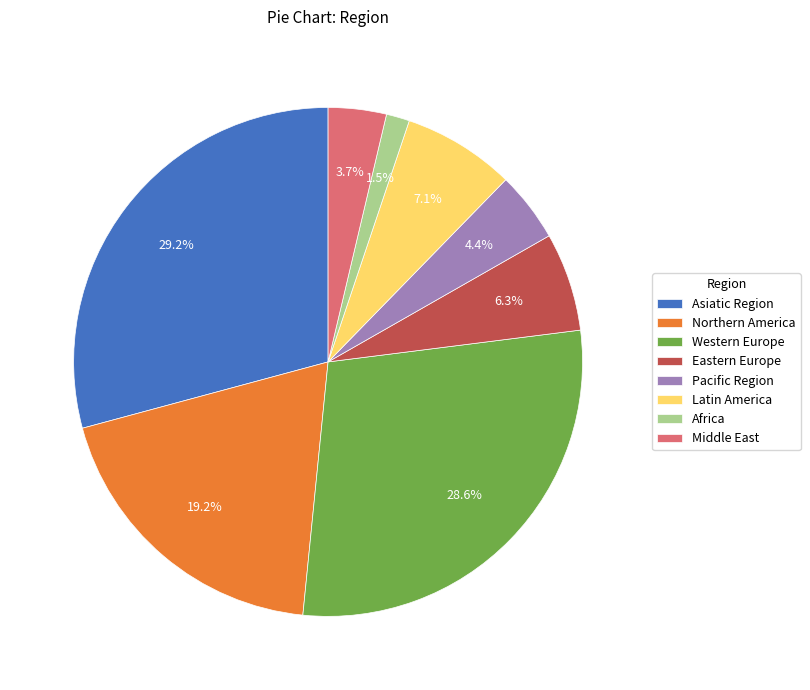

How many segments does this pie chart have?

8